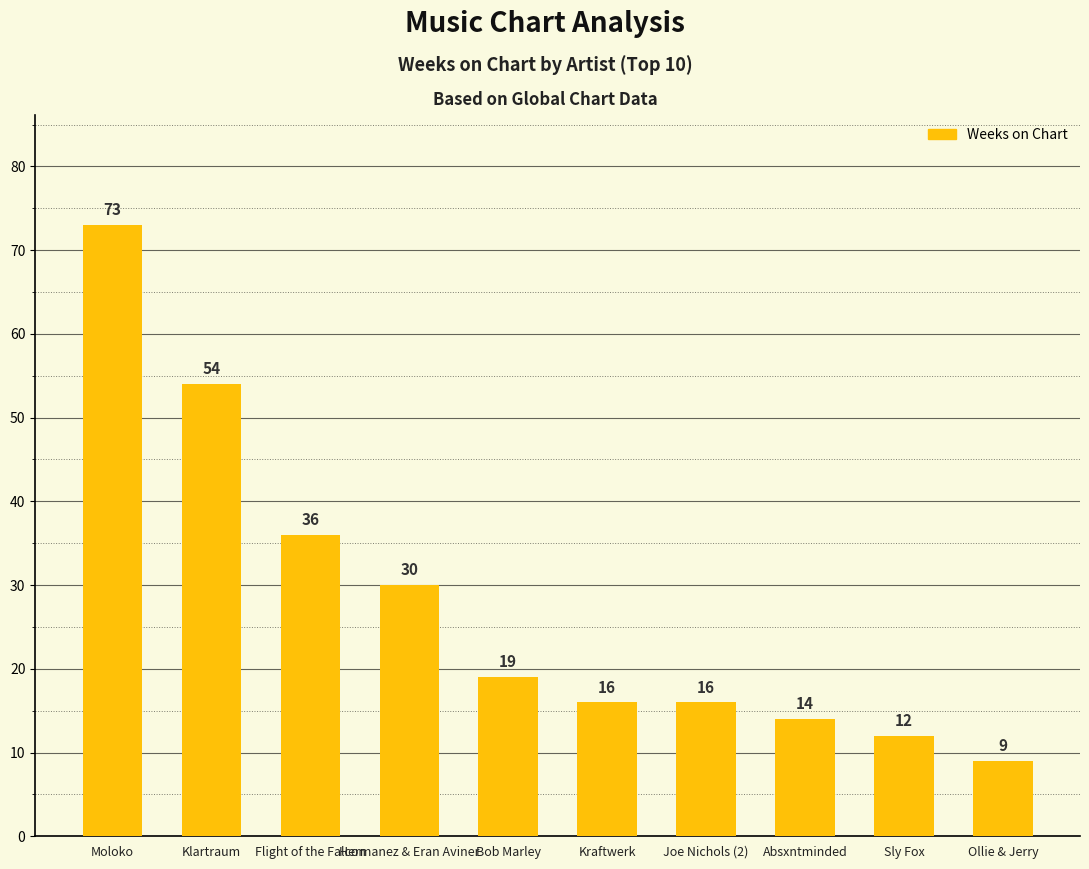

True or false: the data shows 9 at Ollie & Jerry.

True